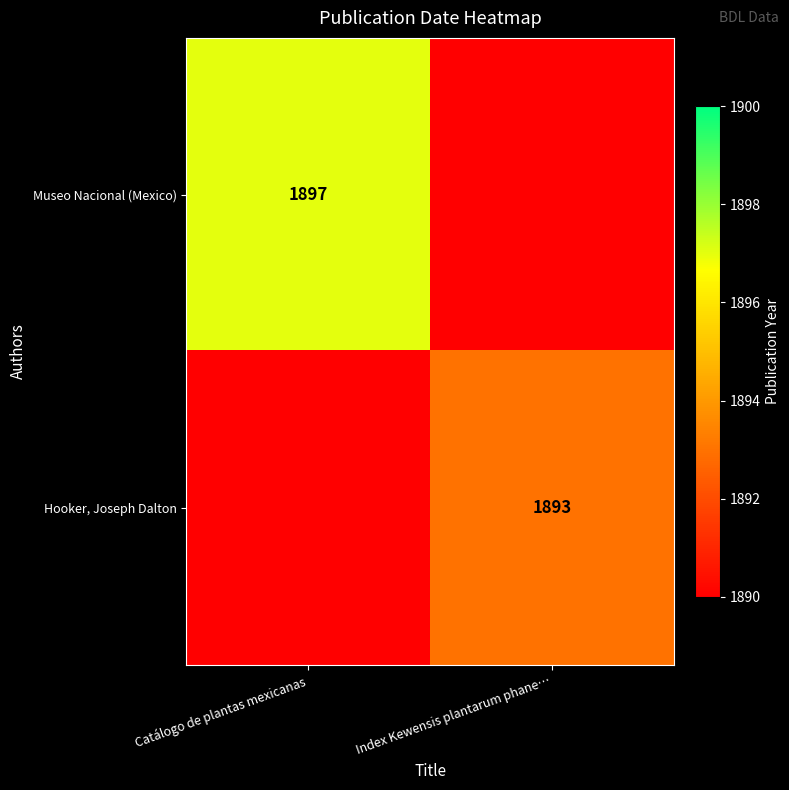

Rank the series by their average value, from highest to lowest.

Museo Nacional (Mexico), Hooker, Joseph Dalton